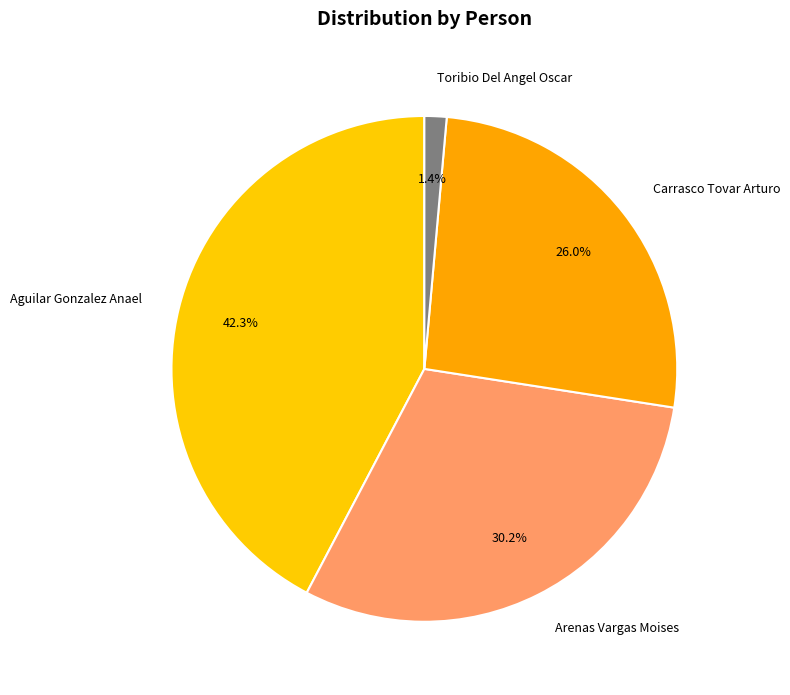

Which slice is the largest?

Aguilar Gonzalez Anael